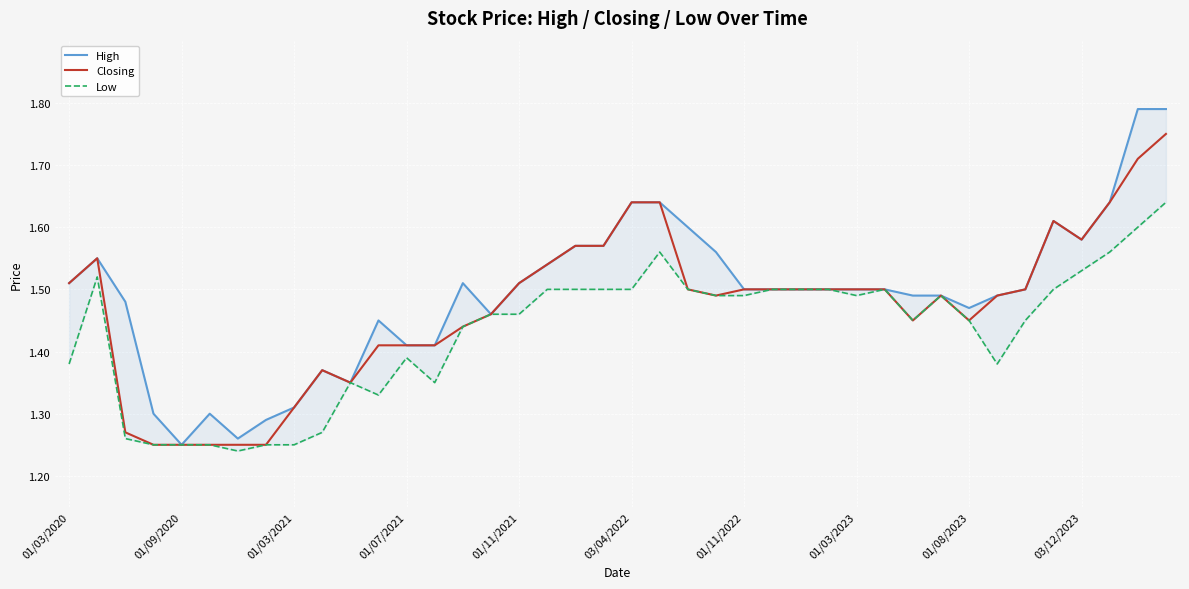

In High, how many points are higher than both neighbors (excluding endpoints)?

6